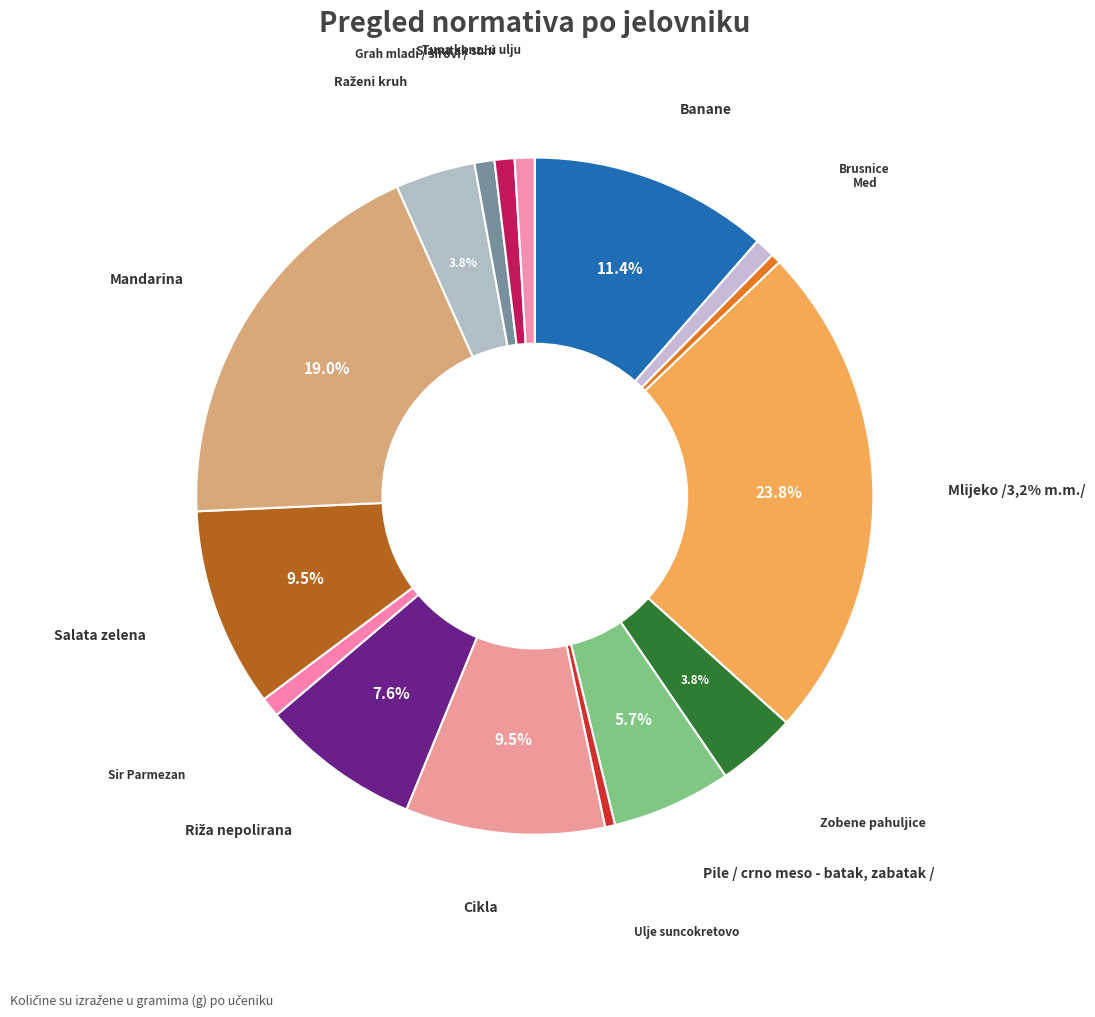

To the nearest percent, what is the combined percentage of Mandarina and Cikla?

29%